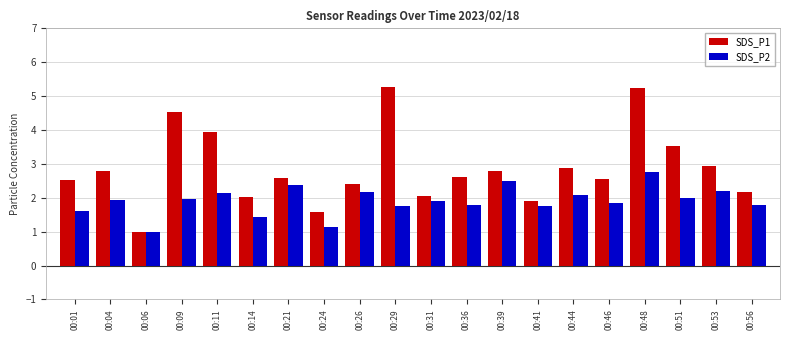

How many bars are there in each group?

2